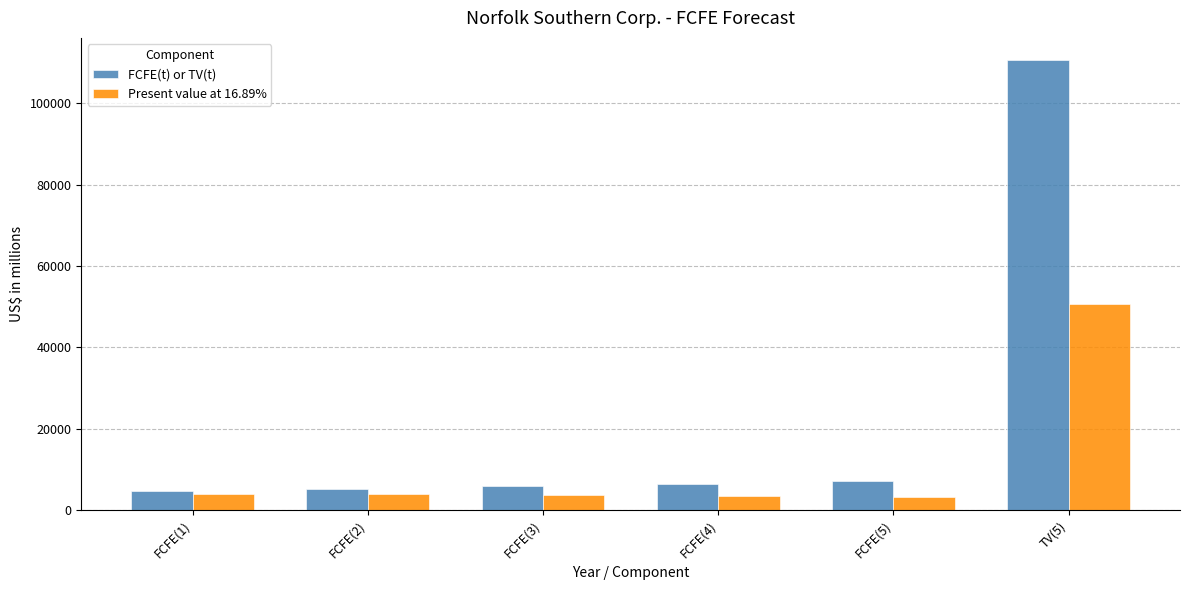

What is the value of the FCFE(t) or TV(t) bar at the 5th from the left?

7130